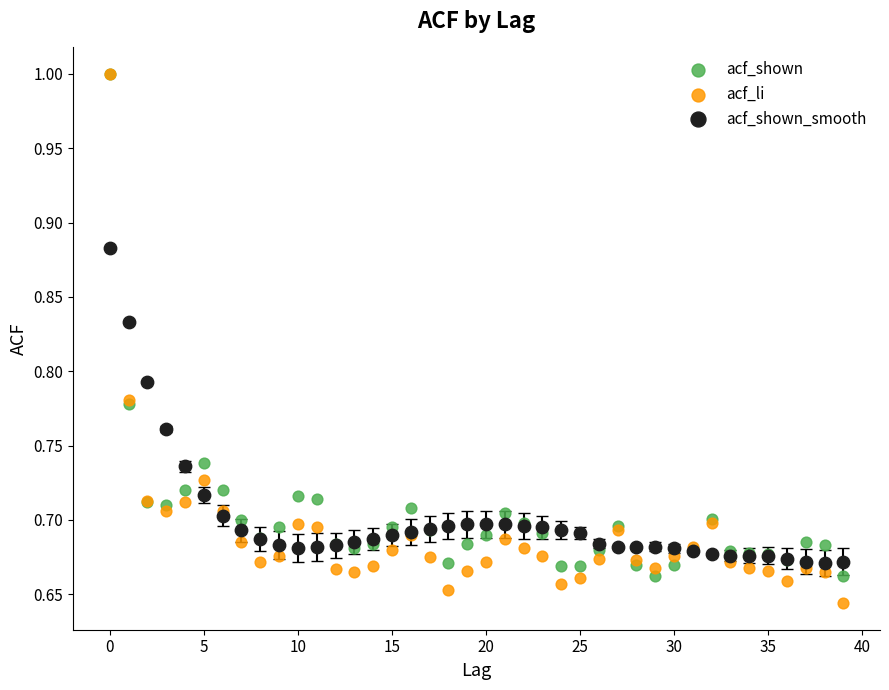

Which series reaches the minimum Y coordinate?

acf_li